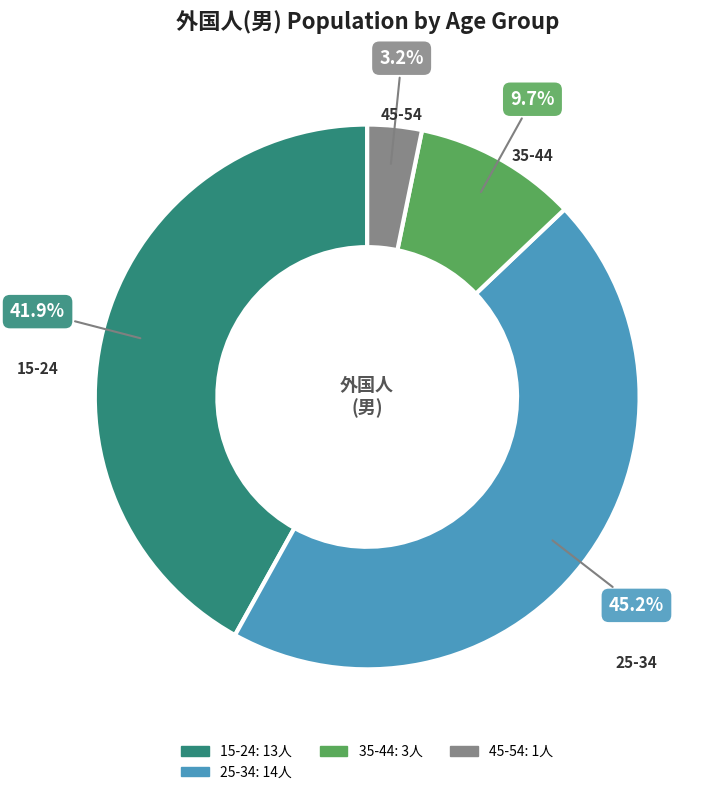

Count the number of slices in the pie.

4